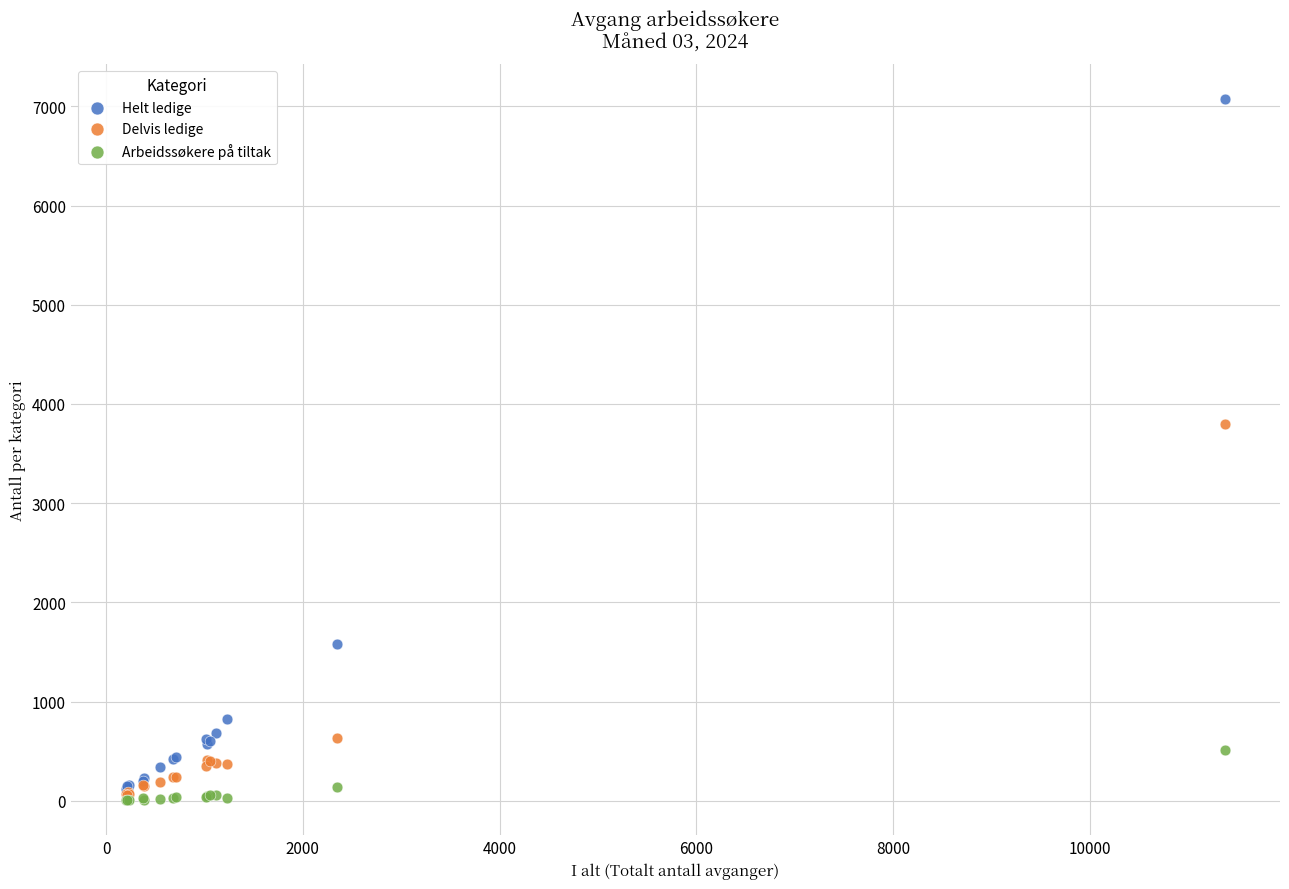

What are all the series names shown in the legend?

Helt ledige, Delvis ledige, Arbeidssøkere på tiltak